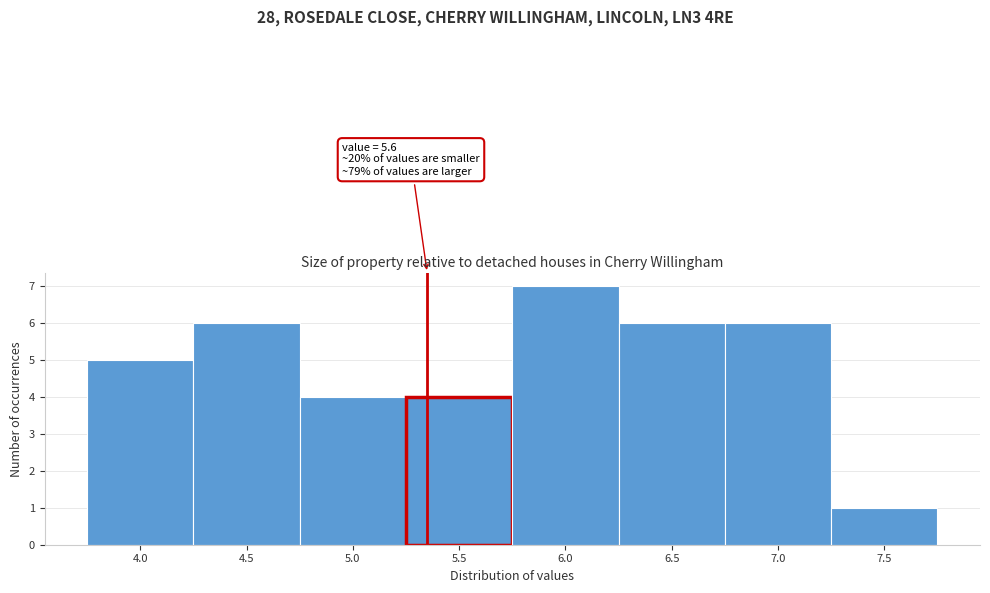

Reading left to right, list all the values displayed in this chart.

5	6	4	4	7	6	6	1